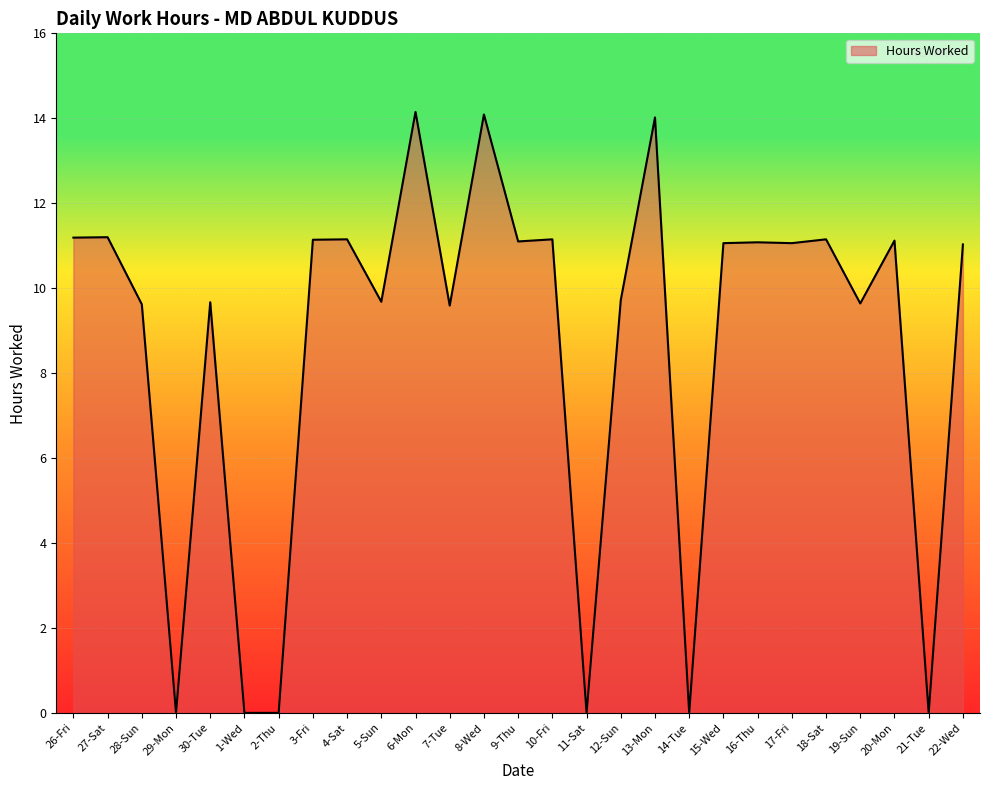

What position from the right is 7-Tue?

16